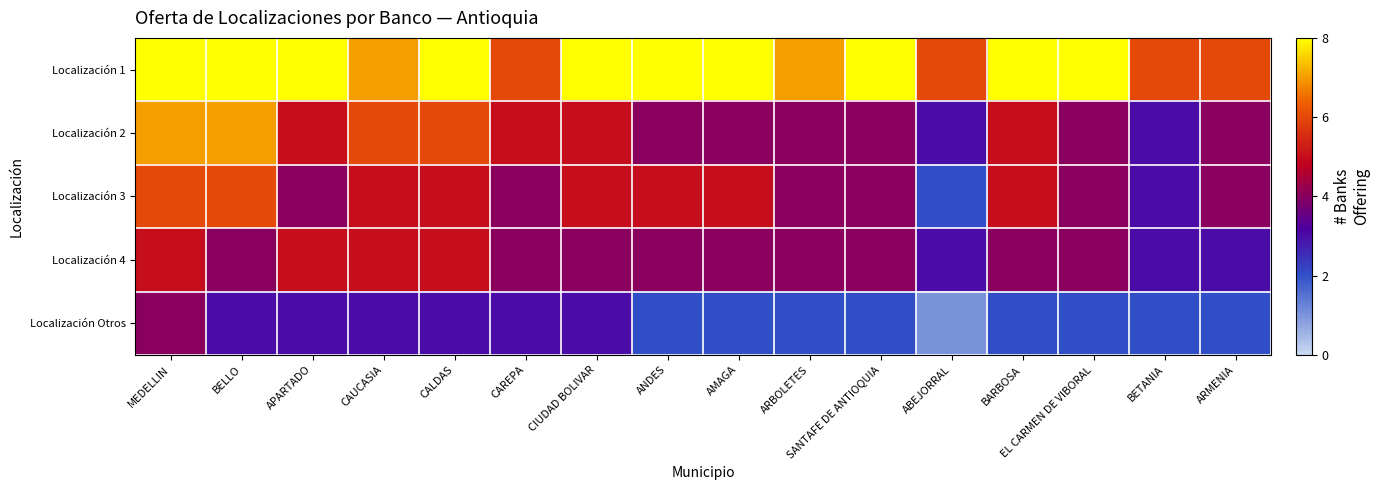

Reading right to left, what are all the values shown in this chart?

Localización 1: ARMENIA=6	BETANIA=6	EL CARMEN DE VIBORAL=8	BARBOSA=8	ABEJORRAL=6	SANTAFE DE ANTIOQUIA=8	ARBOLETES=7	AMAGA=8	ANDES=8	CIUDAD BOLIVAR=8	CAREPA=6	CALDAS=8	CAUCASIA=7	APARTADO=8	BELLO=8	MEDELLIN=8
Localización 2: ARMENIA=4	BETANIA=3	EL CARMEN DE VIBORAL=4	BARBOSA=5	ABEJORRAL=3	SANTAFE DE ANTIOQUIA=4	ARBOLETES=4	AMAGA=4	ANDES=4	CIUDAD BOLIVAR=5	CAREPA=5	CALDAS=6	CAUCASIA=6	APARTADO=5	BELLO=7	MEDELLIN=7
Localización 3: ARMENIA=4	BETANIA=3	EL CARMEN DE VIBORAL=4	BARBOSA=5	ABEJORRAL=2	SANTAFE DE ANTIOQUIA=4	ARBOLETES=4	AMAGA=5	ANDES=5	CIUDAD BOLIVAR=5	CAREPA=4	CALDAS=5	CAUCASIA=5	APARTADO=4	BELLO=6	MEDELLIN=6
Localización 4: ARMENIA=3	BETANIA=3	EL CARMEN DE VIBORAL=4	BARBOSA=4	ABEJORRAL=3	SANTAFE DE ANTIOQUIA=4	ARBOLETES=4	AMAGA=4	ANDES=4	CIUDAD BOLIVAR=4	CAREPA=4	CALDAS=5	CAUCASIA=5	APARTADO=5	BELLO=4	MEDELLIN=5
Localización Otros: ARMENIA=2	BETANIA=2	EL CARMEN DE VIBORAL=2	BARBOSA=2	ABEJORRAL=1	SANTAFE DE ANTIOQUIA=2	ARBOLETES=2	AMAGA=2	ANDES=2	CIUDAD BOLIVAR=3	CAREPA=3	CALDAS=3	CAUCASIA=3	APARTADO=3	BELLO=3	MEDELLIN=4